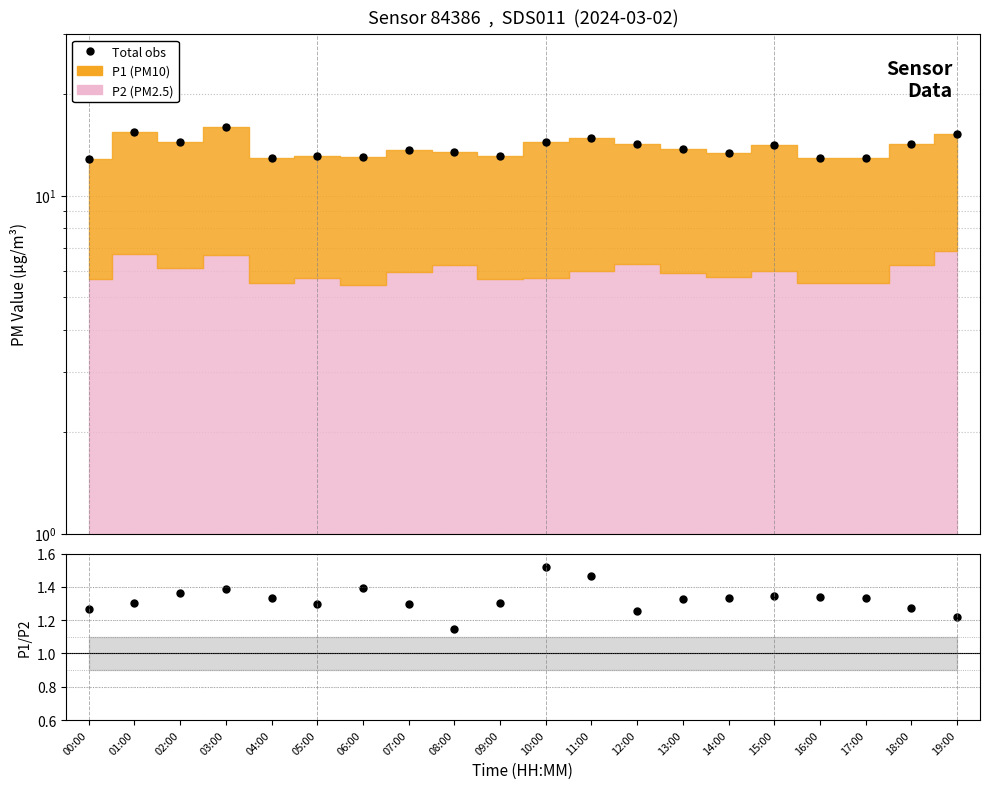

True or false: Total obs and P1/P2 cross at least once.

False